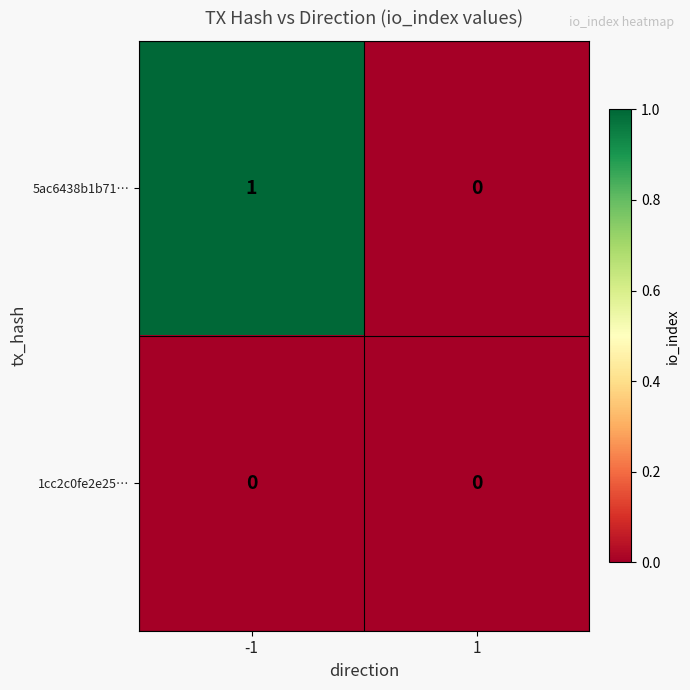

Count the number of data series in this chart.

2